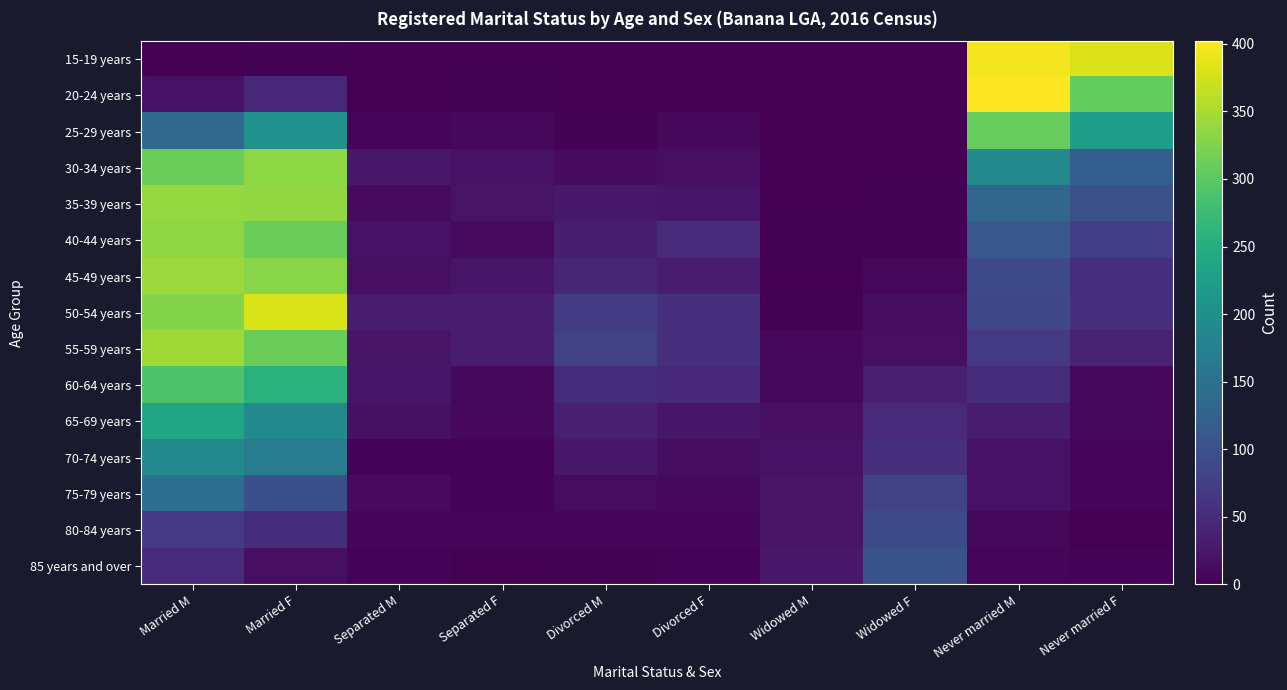

Rank the series at Married M from highest to lowest value.

55-59 years, 45-49 years, 35-39 years, 40-44 years, 50-54 years, 30-34 years, 60-64 years, 65-69 years, 70-74 years, 75-79 years, 25-29 years, 80-84 years, 85 years and over, 20-24 years, 15-19 years